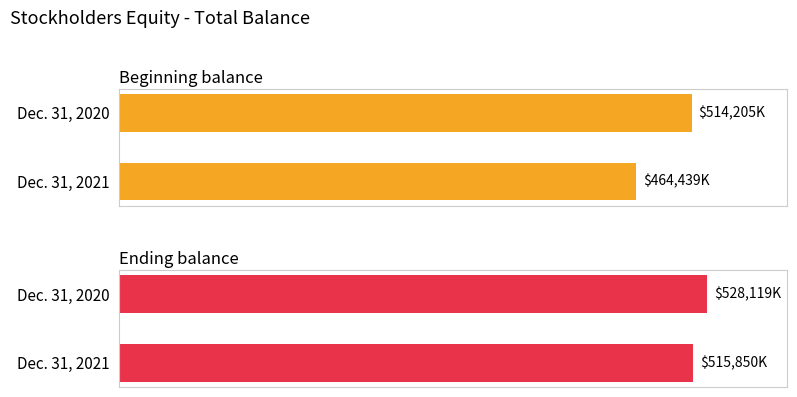

How many data points in Beginning balance are less than 514205?

1